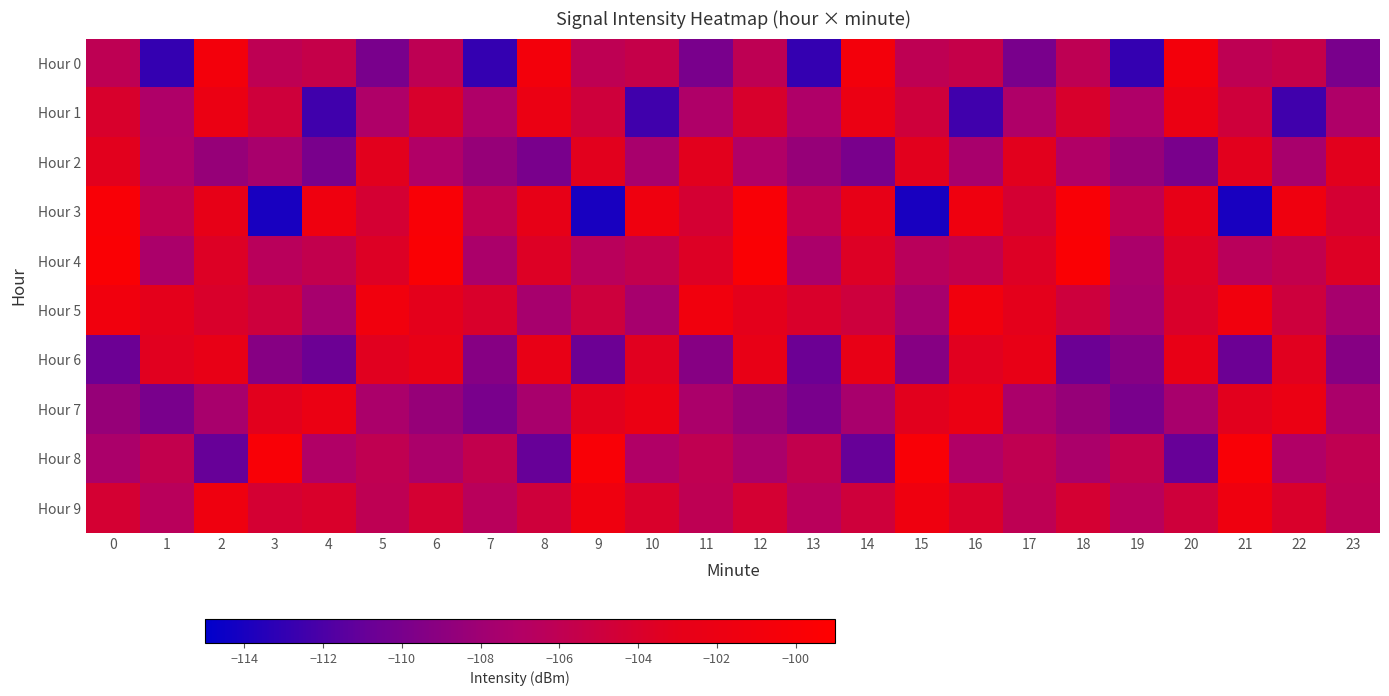

List the series in order of their peak value, lowest first.

Hour 2, Hour 6, Hour 1, Hour 7, Hour 9, Hour 5, Hour 0, Hour 3, Hour 8, Hour 4